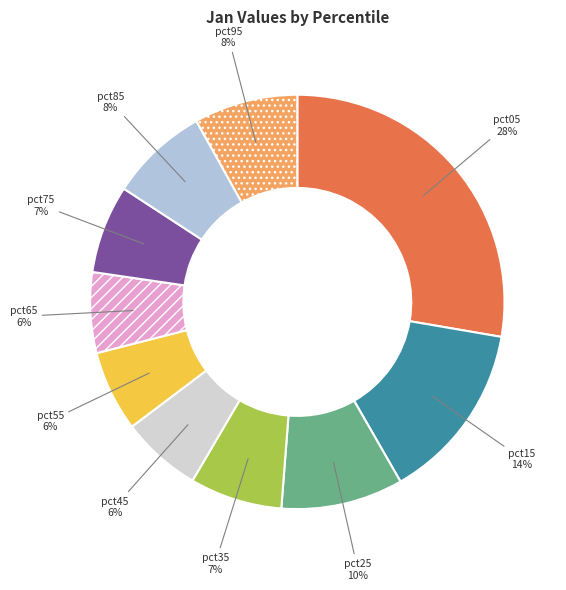

To the nearest percent, what portion does pct05 represent?

28%